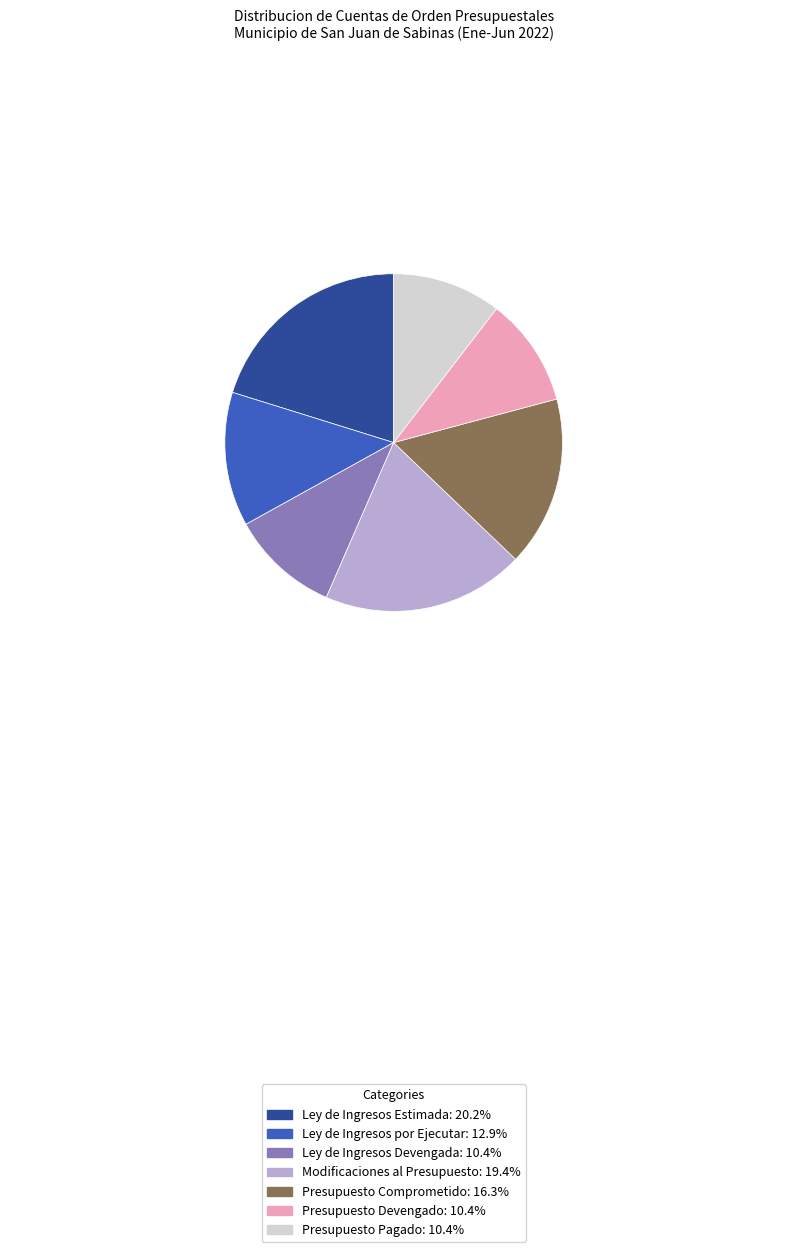

Approximately how many times larger is the value at Ley de Ingresos Devengada compared to Ley de Ingresos por Ejecutar?

0.8